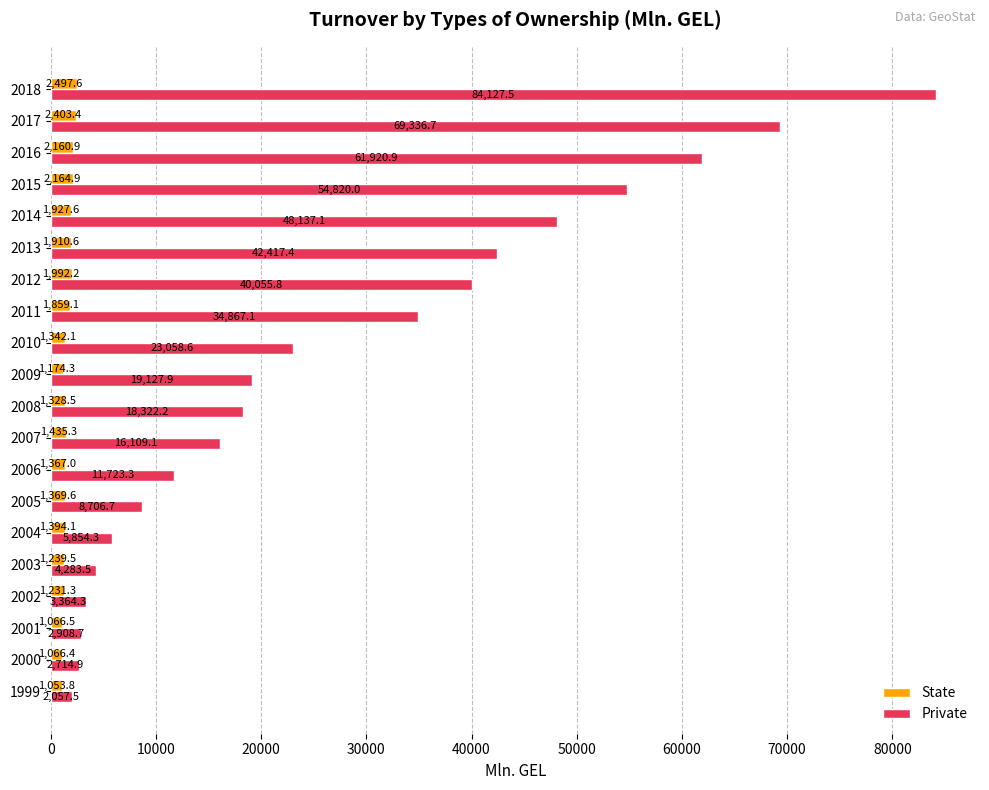

The value of State at 2018 is 2497.6. True or false?

True